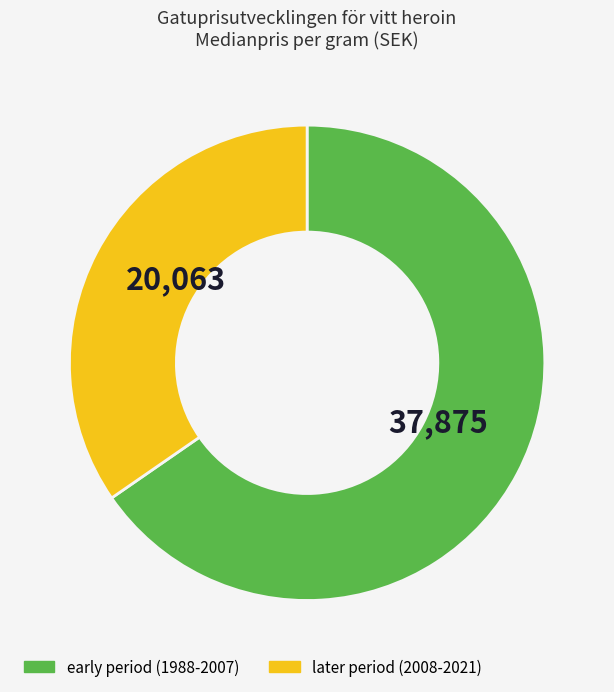

Count the number of slices in the pie.

2